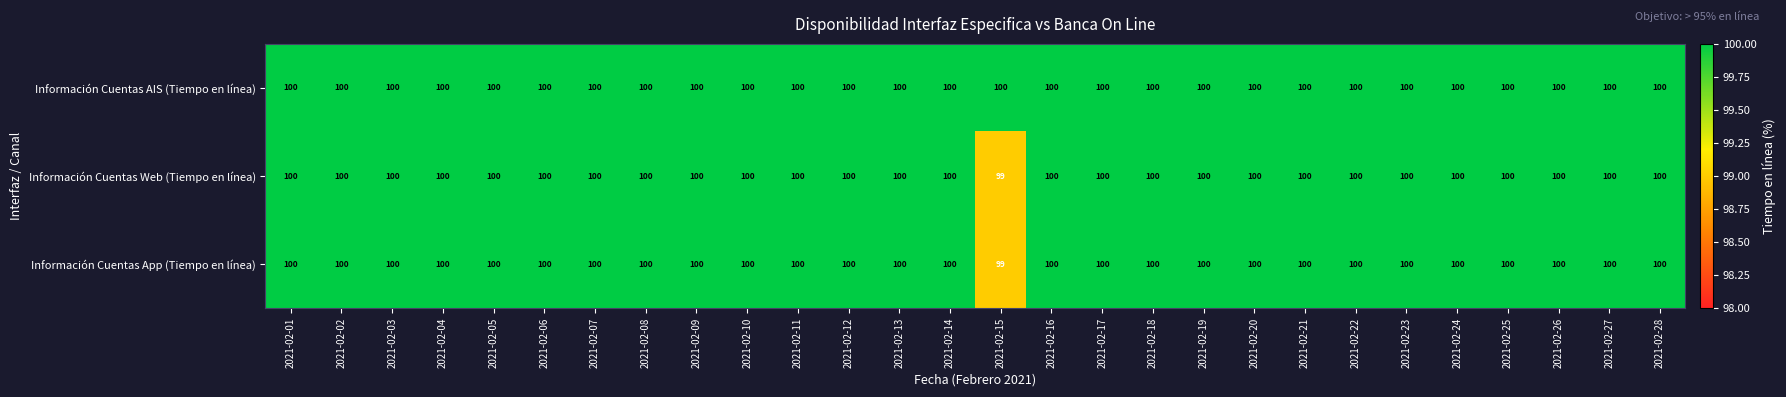

Which label corresponds to the smallest value in the chart?

2021-02-15